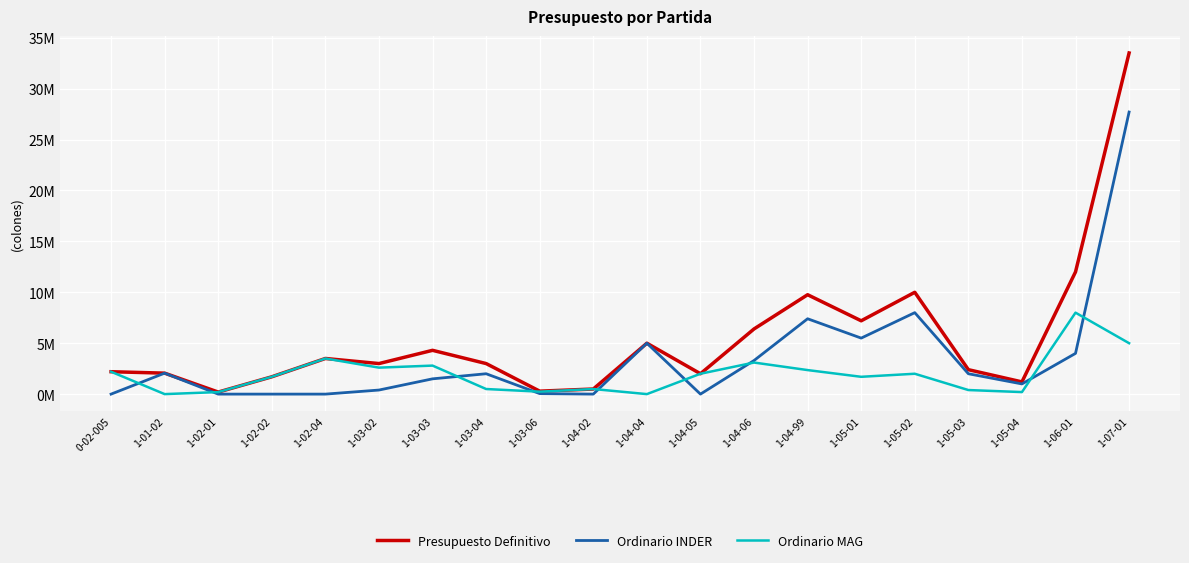

Is this an area chart (filled region under the line)?

No